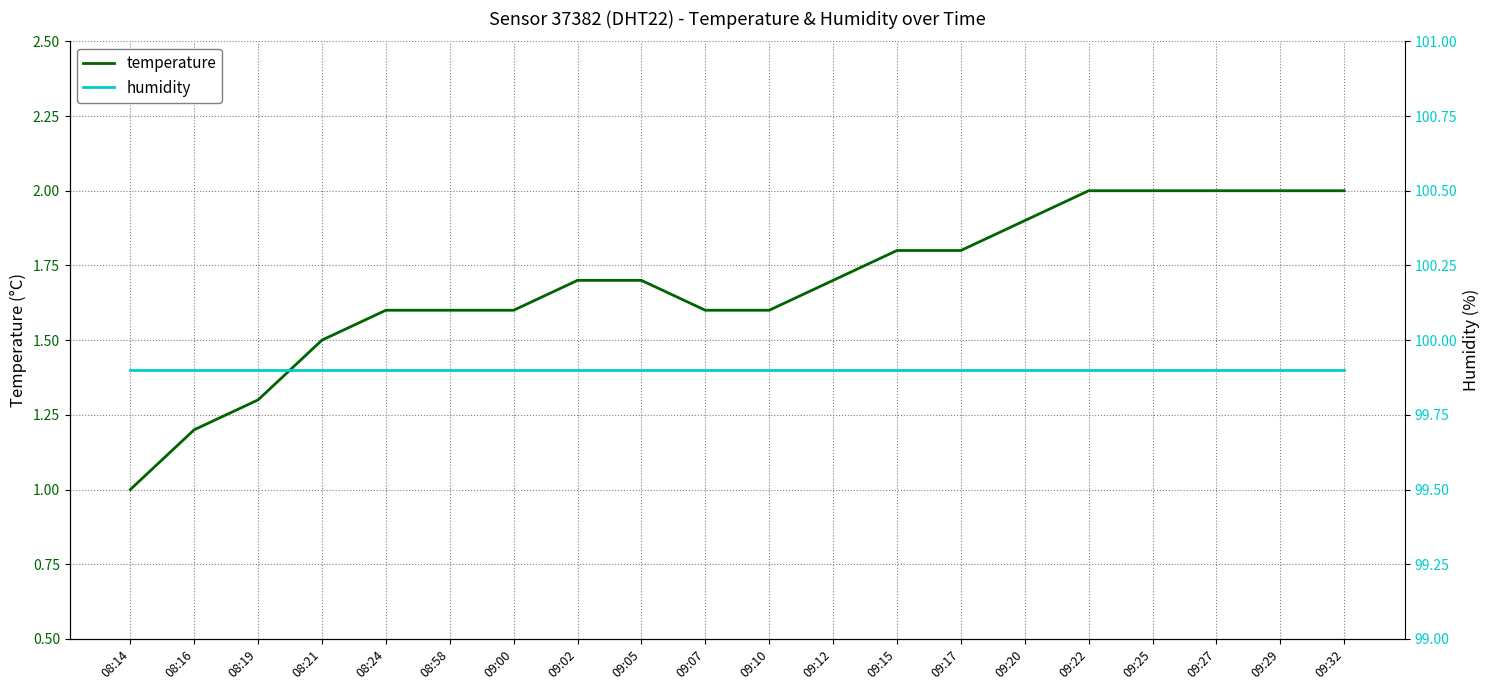

At which category is the sum across all series the highest?

09:22